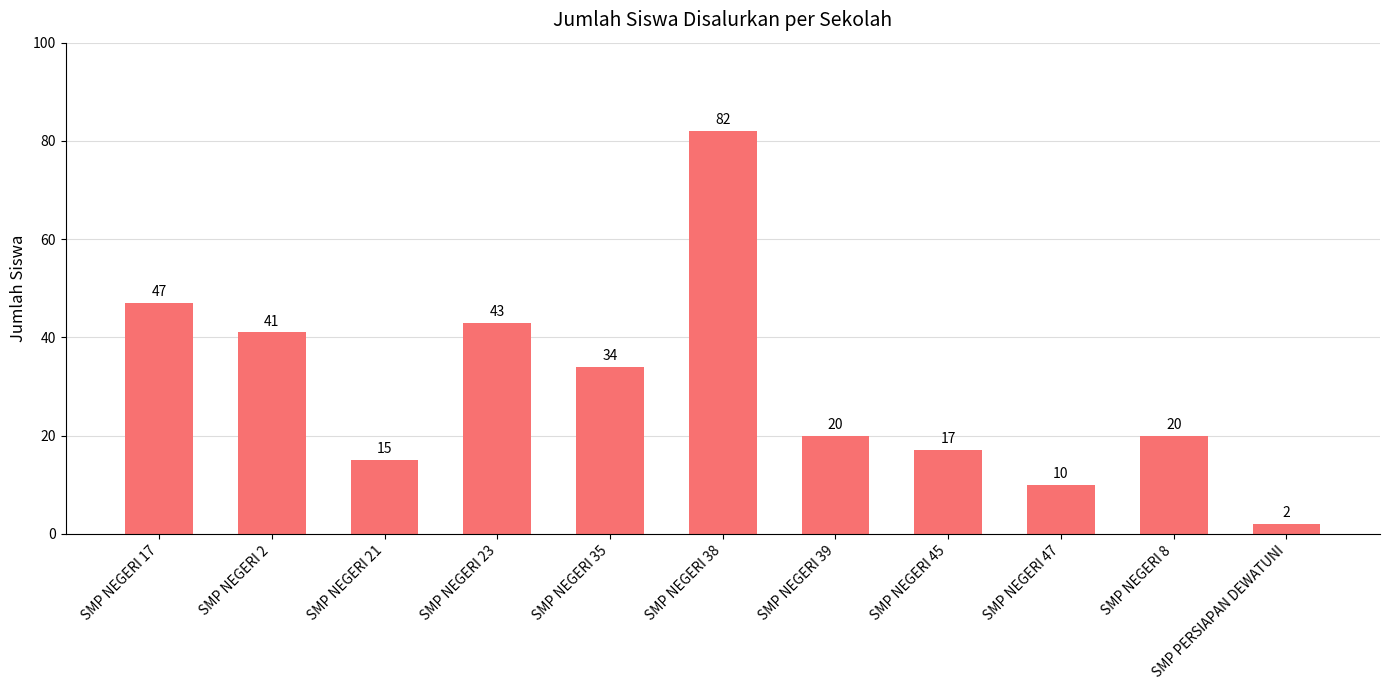

How many values are below 20?

4